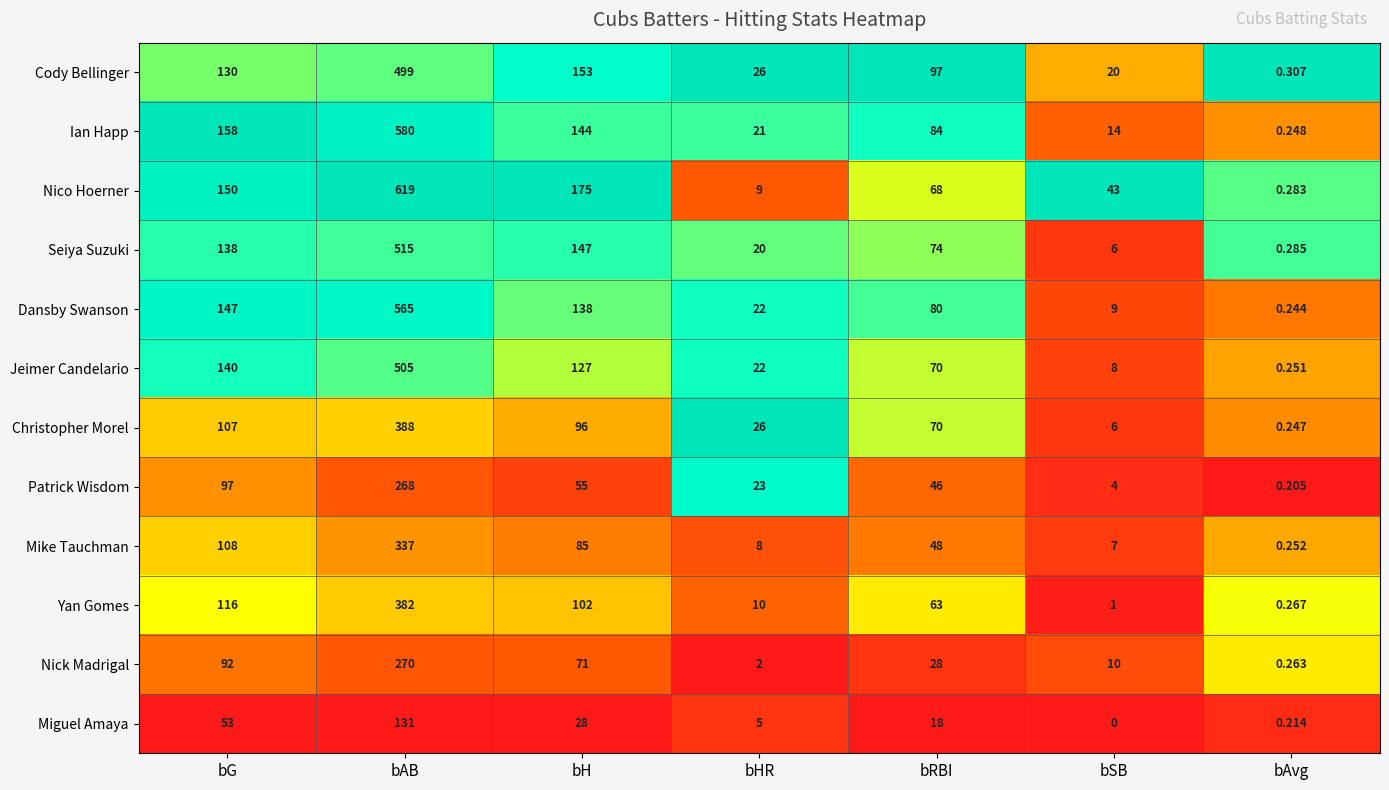

List the labels in order of Jeimer Candelario value, largest first.

bAB, bG, bH, bRBI, bHR, bSB, bAvg